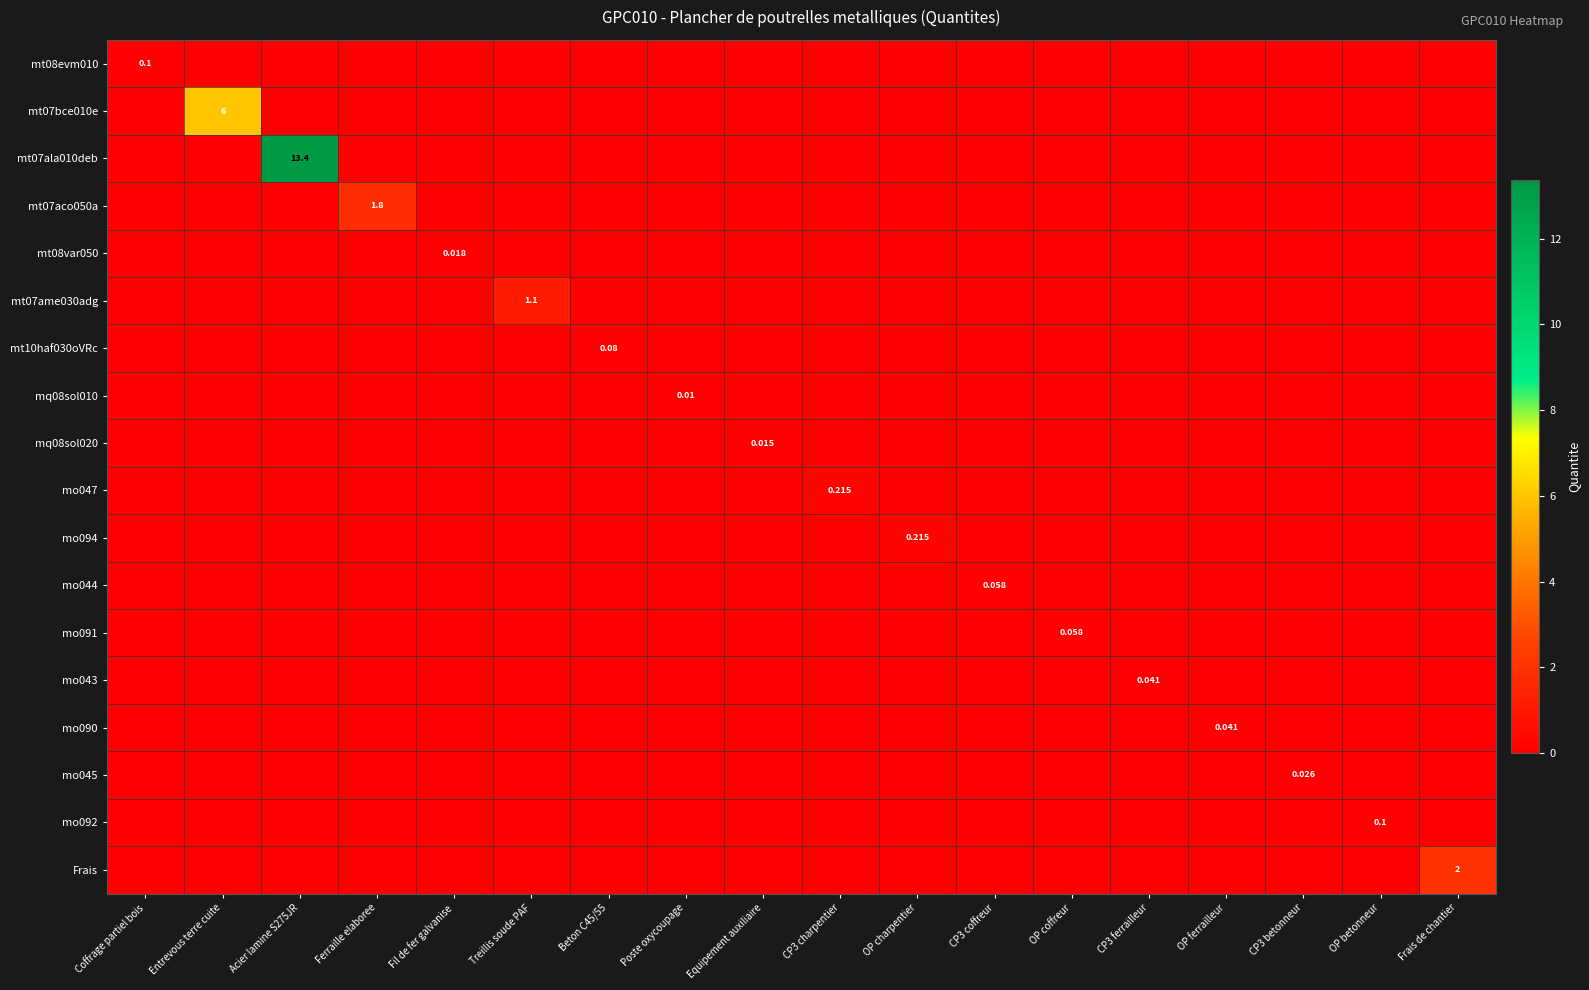

Which category has the lowest value in the mo043 series?

Coffrage partiel bois